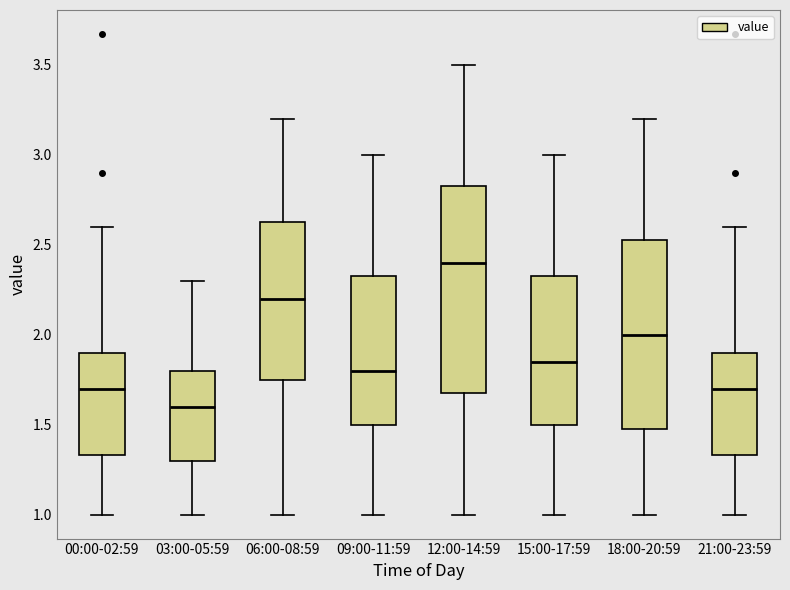

Which box's median line is the lowest?

03:00-05:59